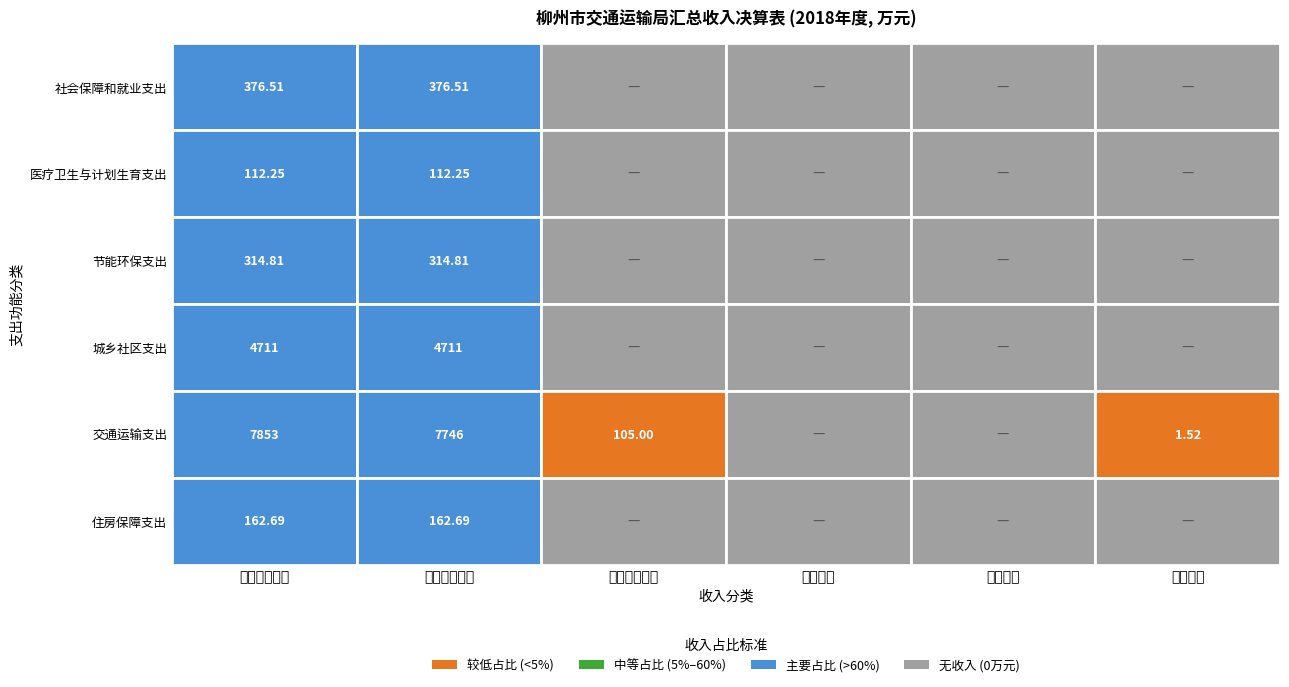

How many data points does each series have?

6